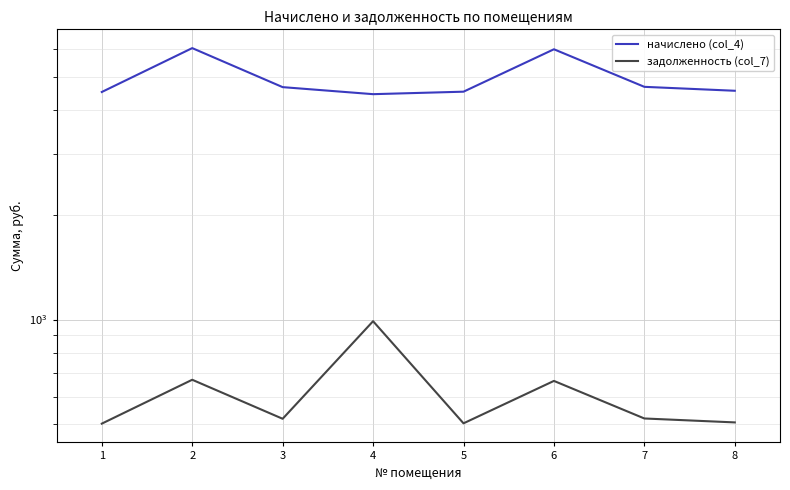

List the series in order of their overall mean, lowest first.

задолженность (col_7), начислено (col_4)